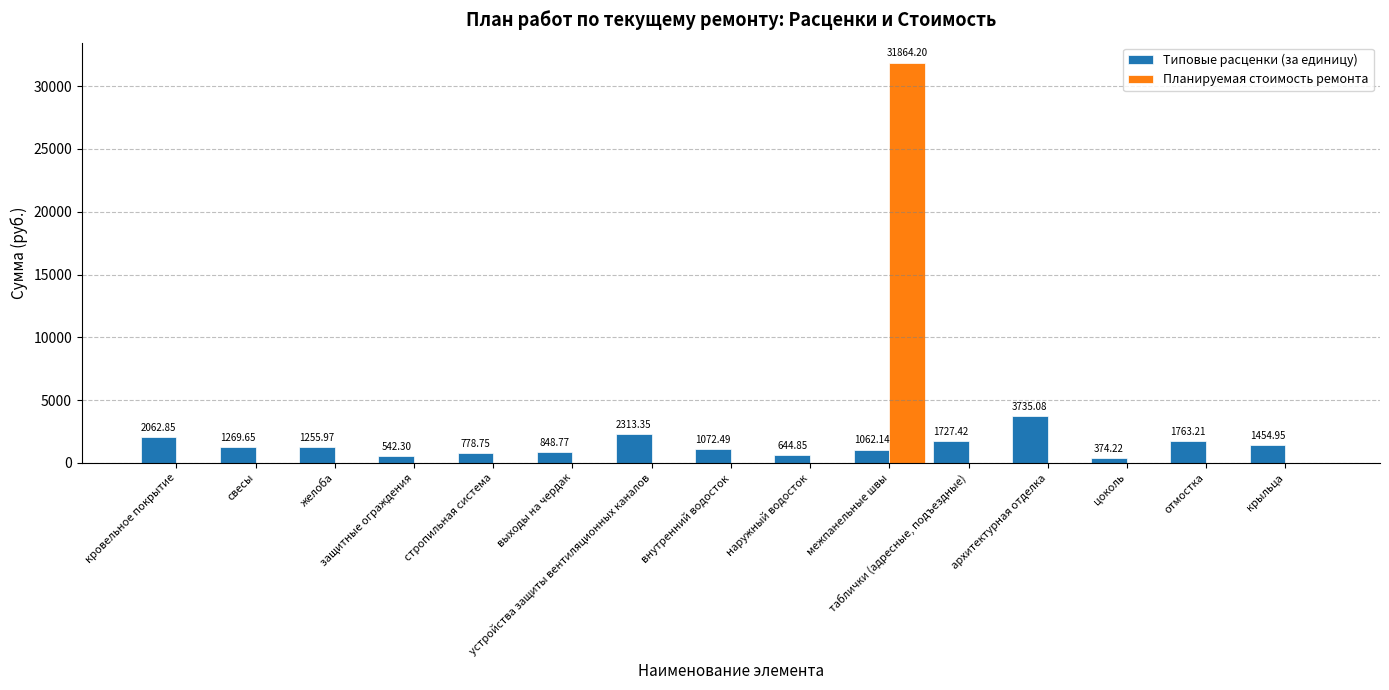

What is the sum of all Планируемая стоимость ремонта values?

31864.2